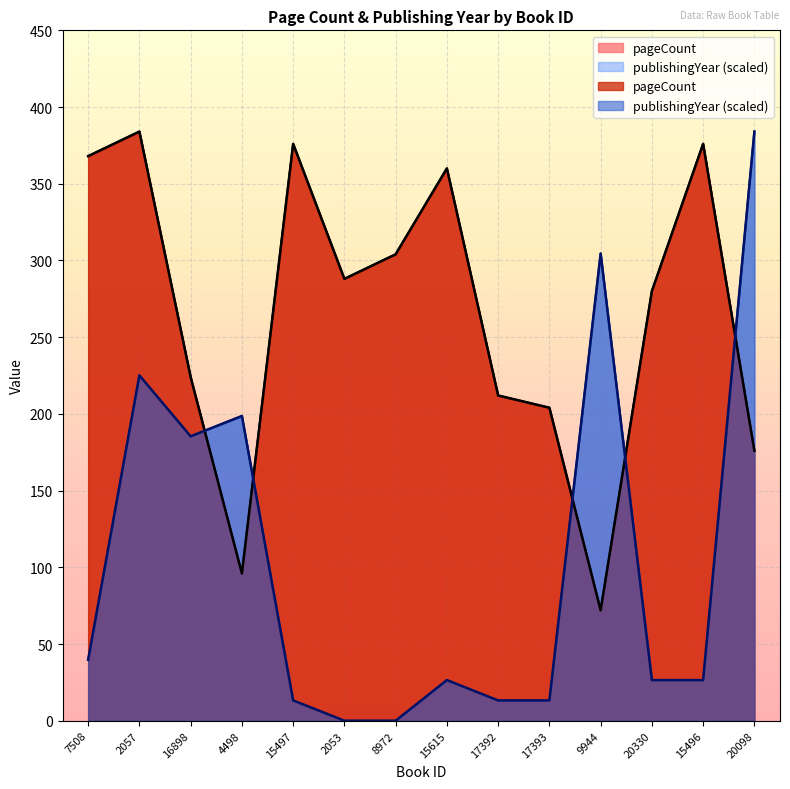

In publishingYear, how many points are lower than both neighbors (excluding endpoints)?

1